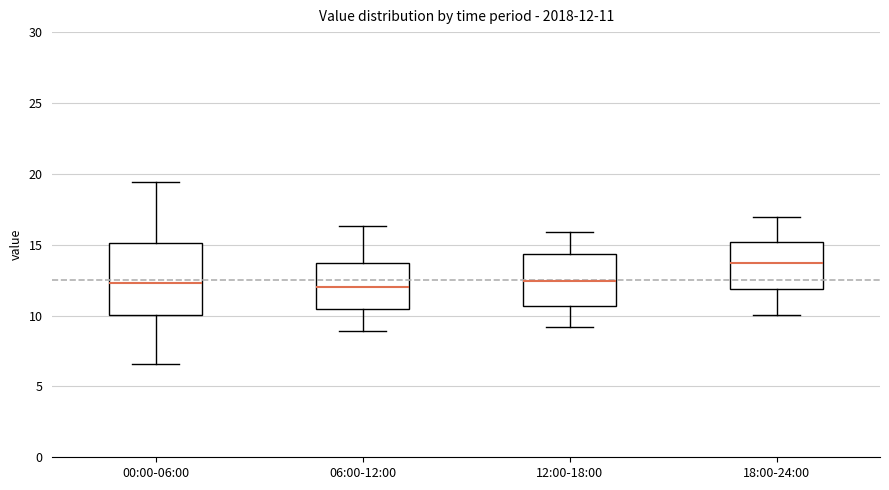

Which box has the highest median line?

18:00-24:00